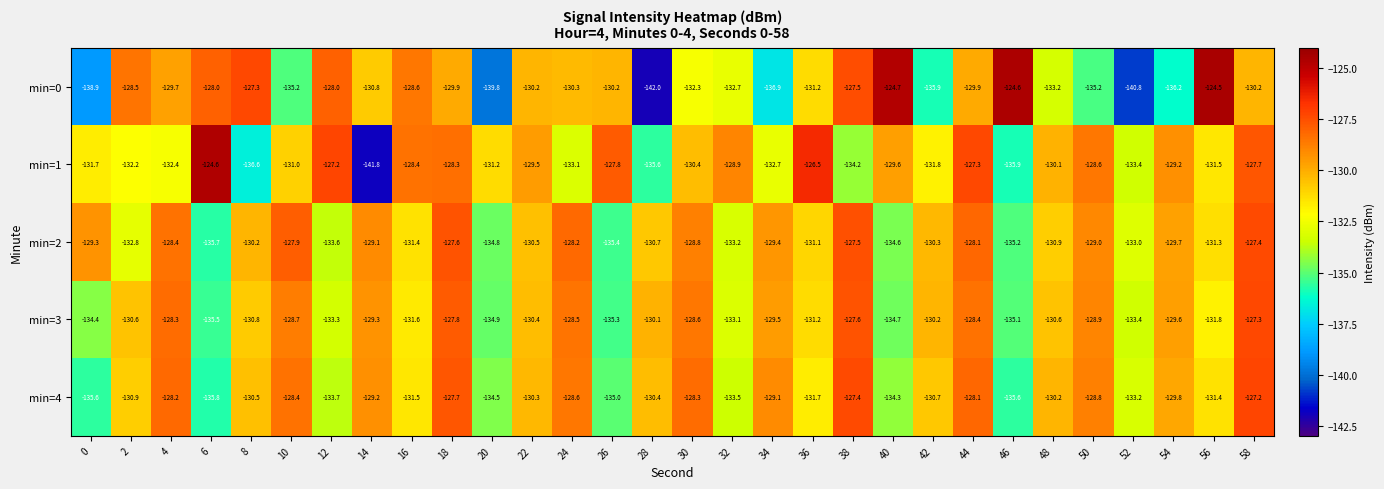

Where does the min=1 series first go above -130?

6